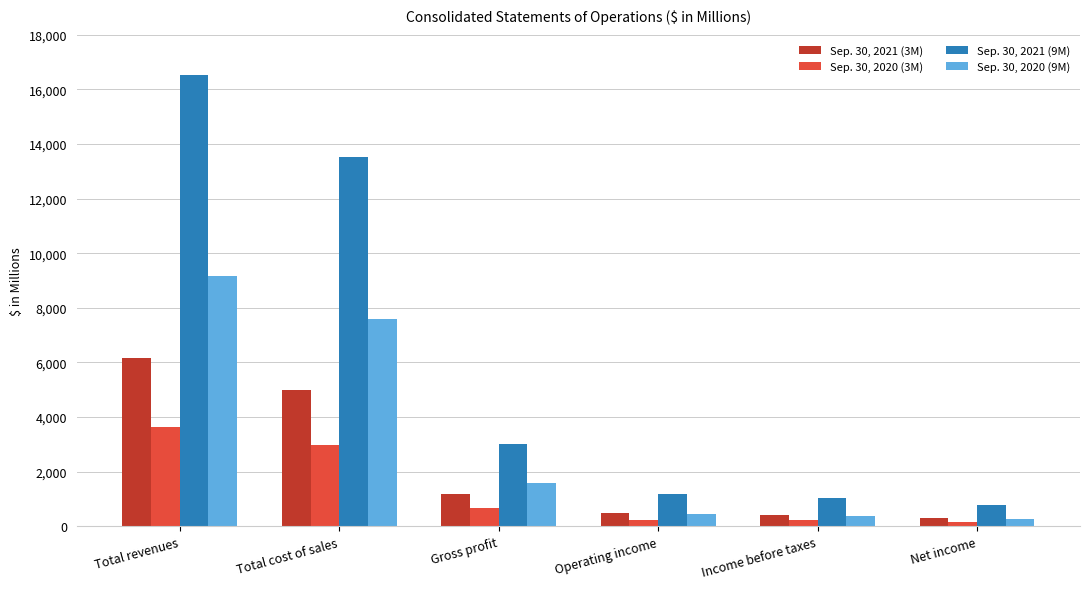

What is the sum of the Sep. 30, 2020 (3M) values at Income before taxes and Total cost of sales?

3187.7